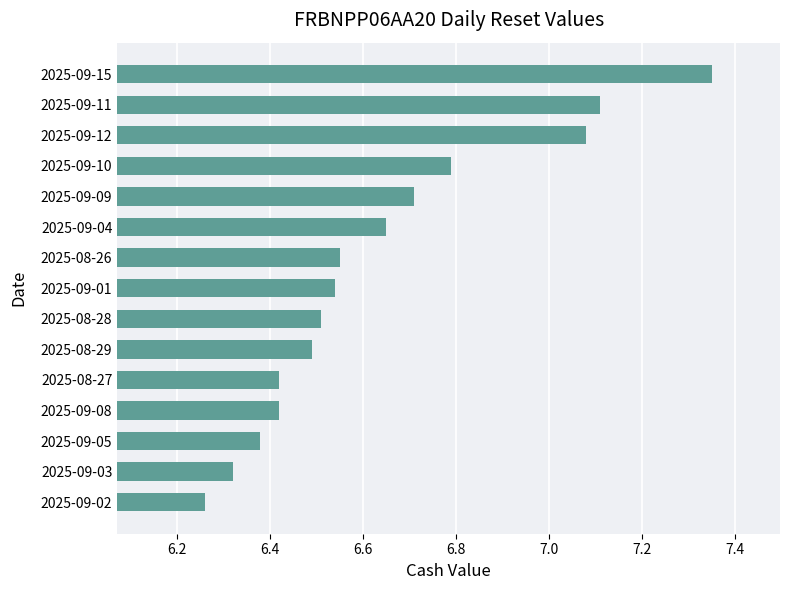

What is the sum of the values at 2025-09-11 and 2025-08-28?

13.6